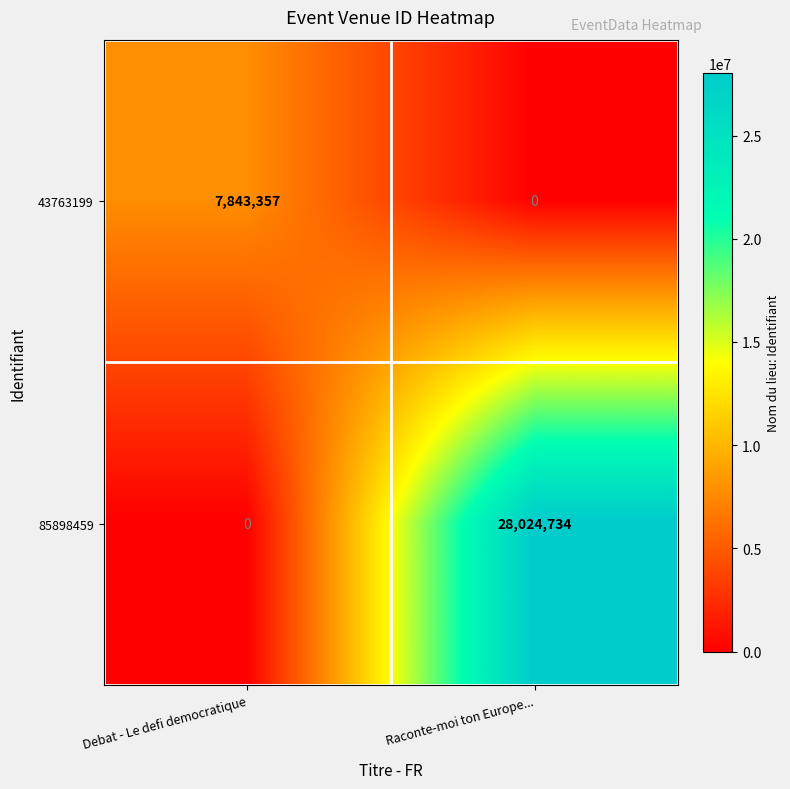

How many values in the 85898459 series are below 28024734?

1